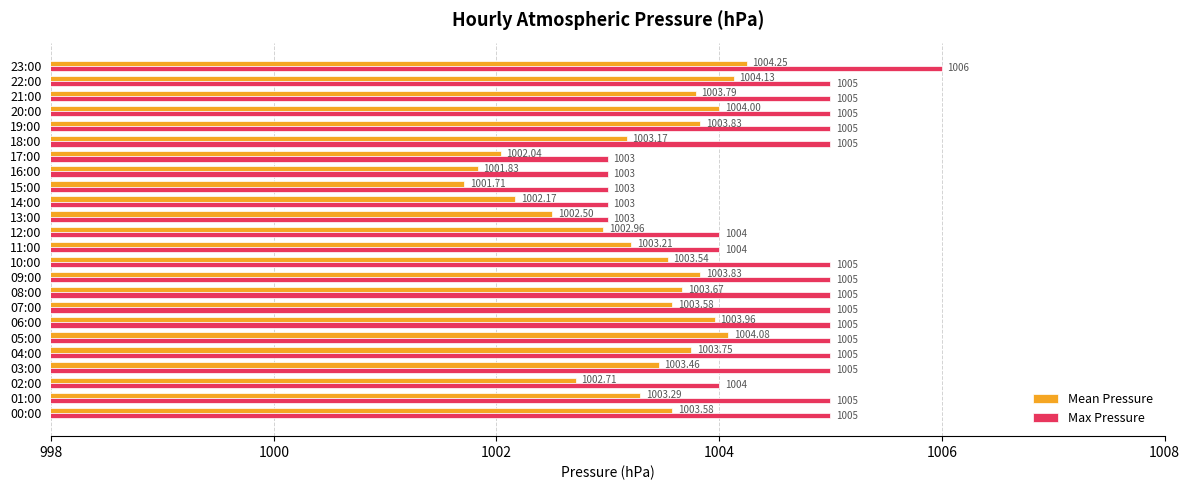

What are all the series names shown in the legend?

Mean Pressure, Max Pressure